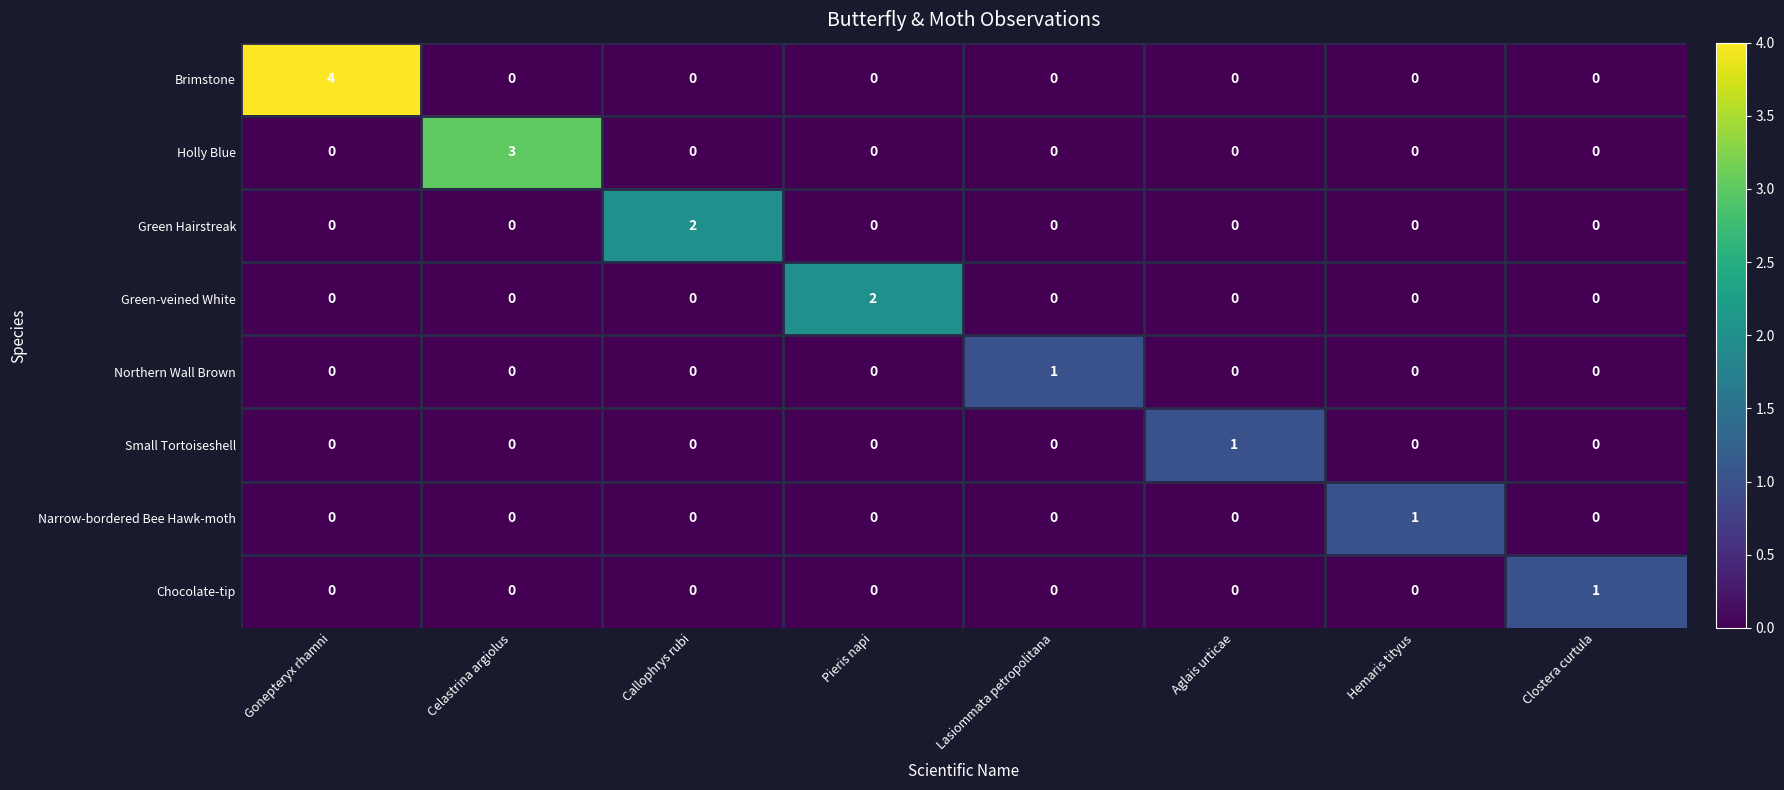

Between Gonepteryx rhamni and Pieris napi, which series saw the biggest shift?

Brimstone